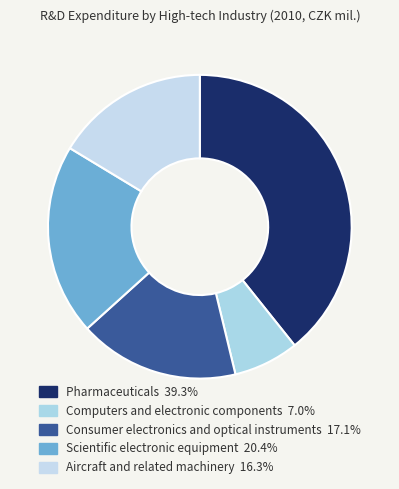

Does any single category account for the majority?

No